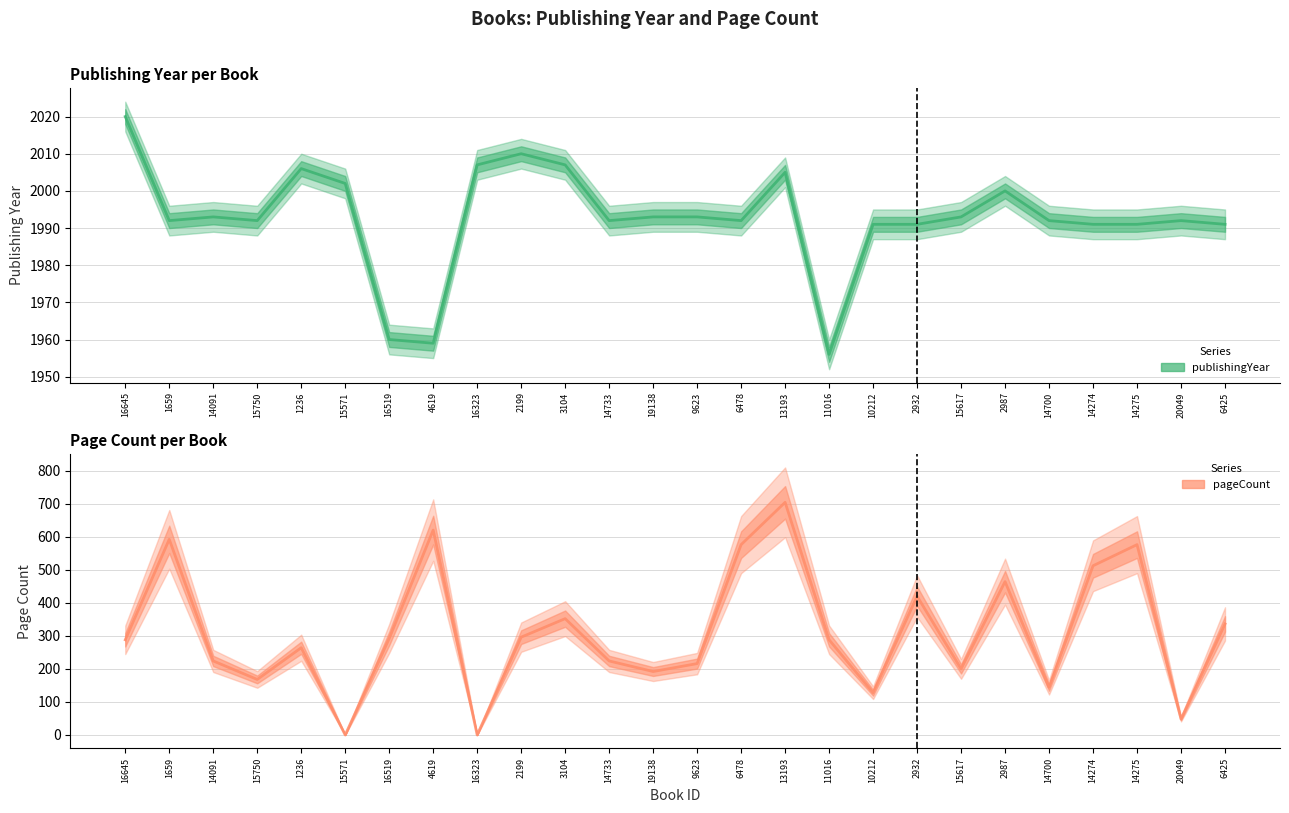

Between 13193 and 2932, which series saw the biggest shift?

pageCount